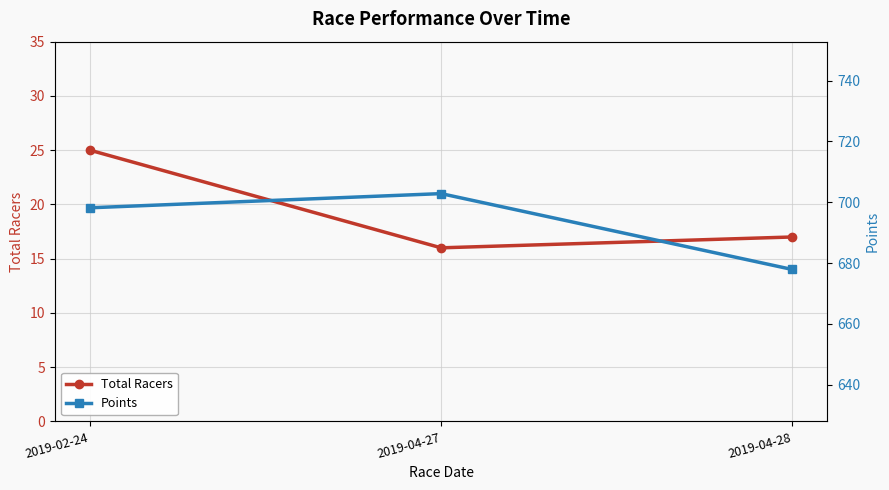

How many Total Racers values are between 16 and 25?

3